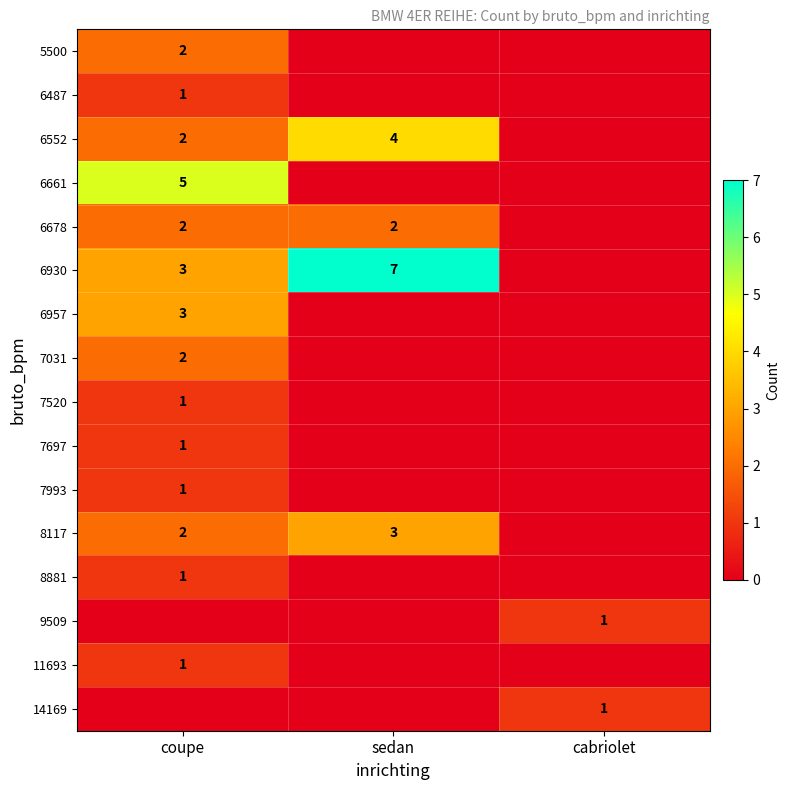

Between coupe and sedan, which is larger?

coupe